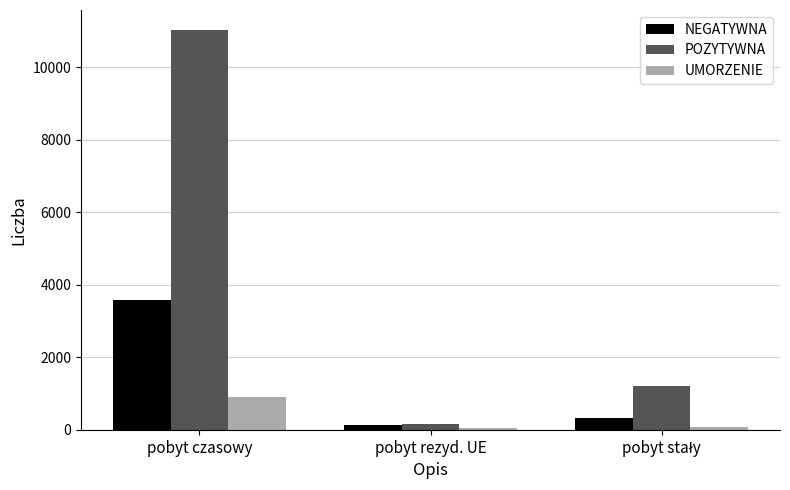

How many bars are there in each group?

3